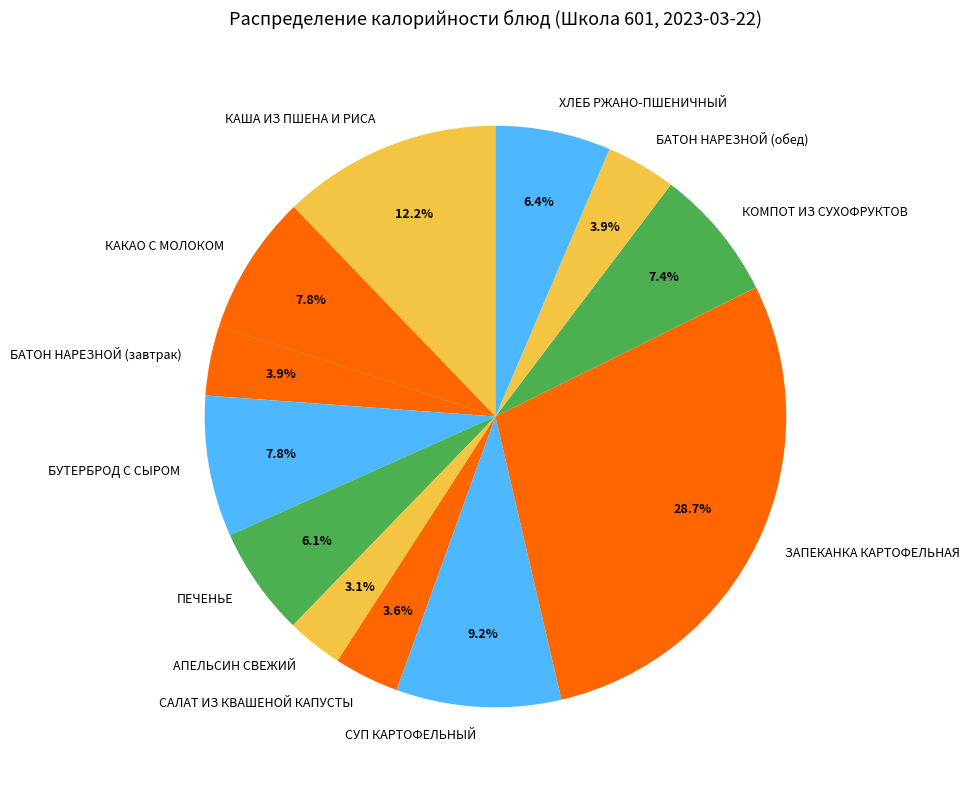

What is the largest slice in the pie chart?

ЗАПЕКАНКА КАРТОФЕЛЬНАЯ